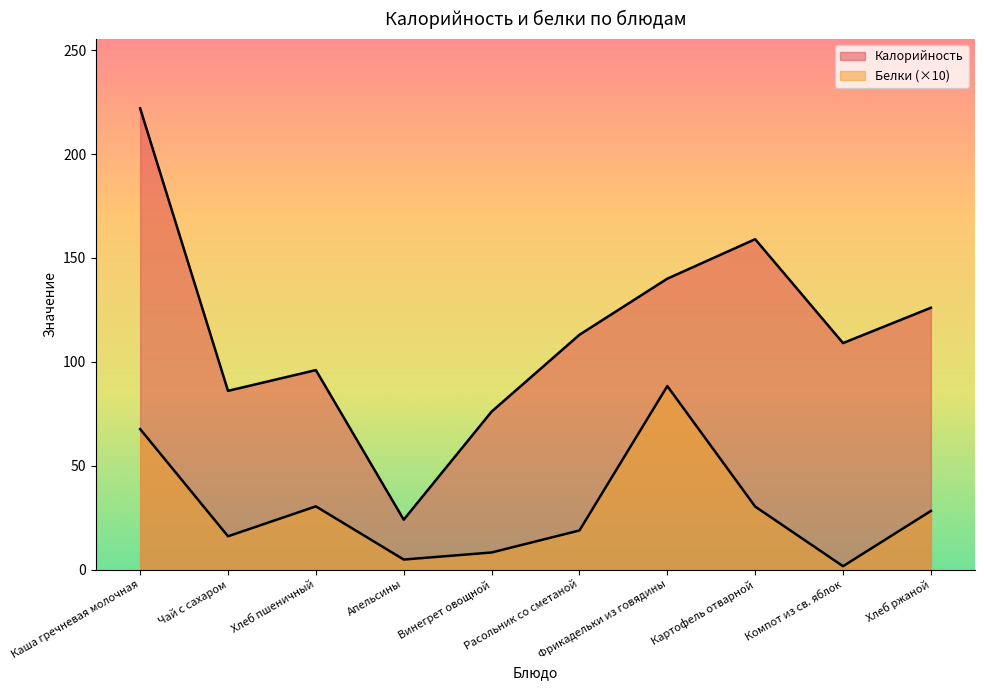

What is the difference between the maximum and minimum values in the Белки series?

86.7